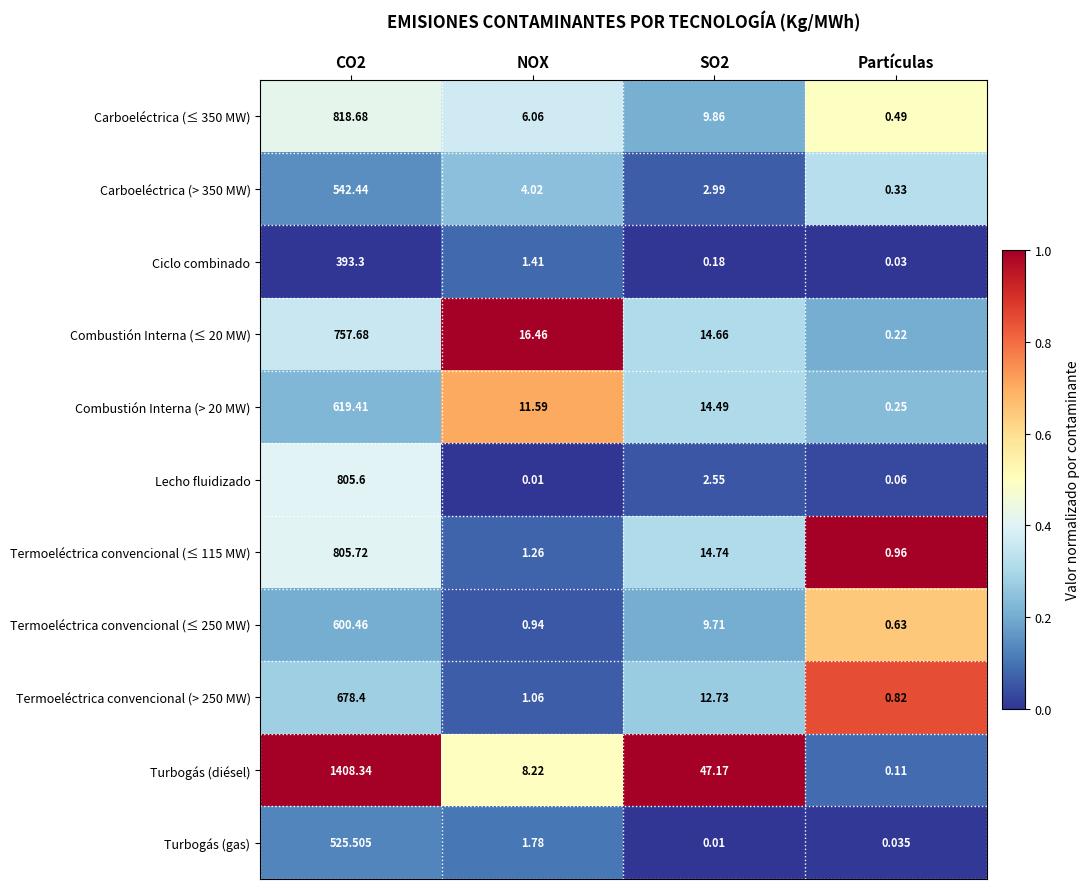

Which series has the largest total across all categories?

Turbogás (diésel)